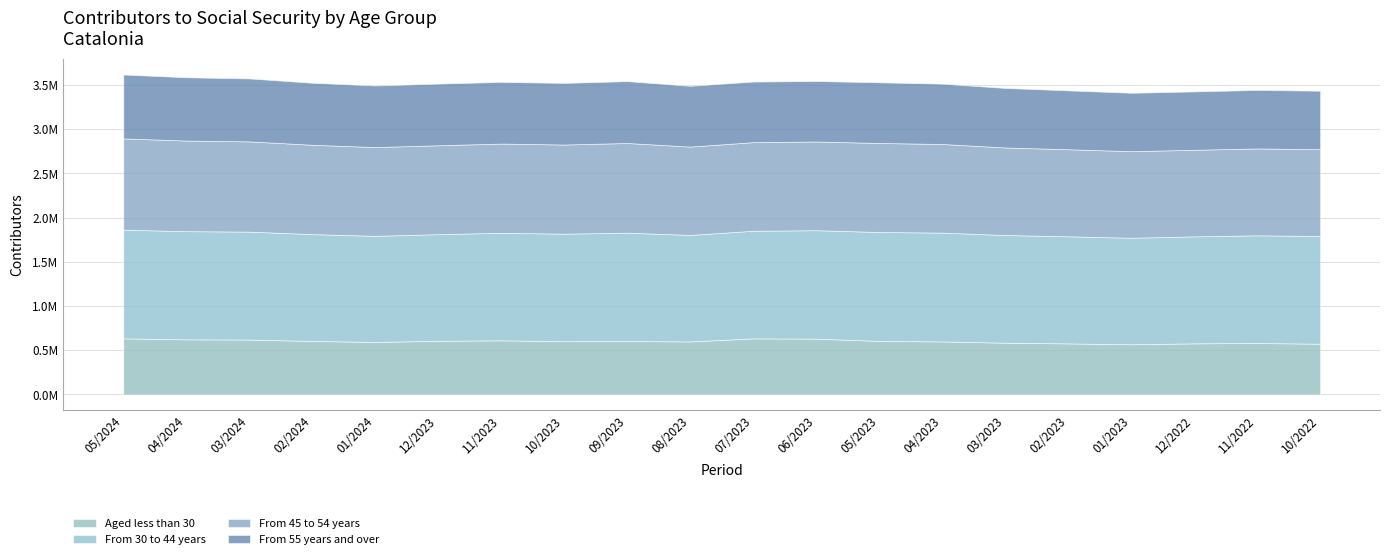

True or false: From 30 to 44 years and From 45 to 54 years cross at least once.

False